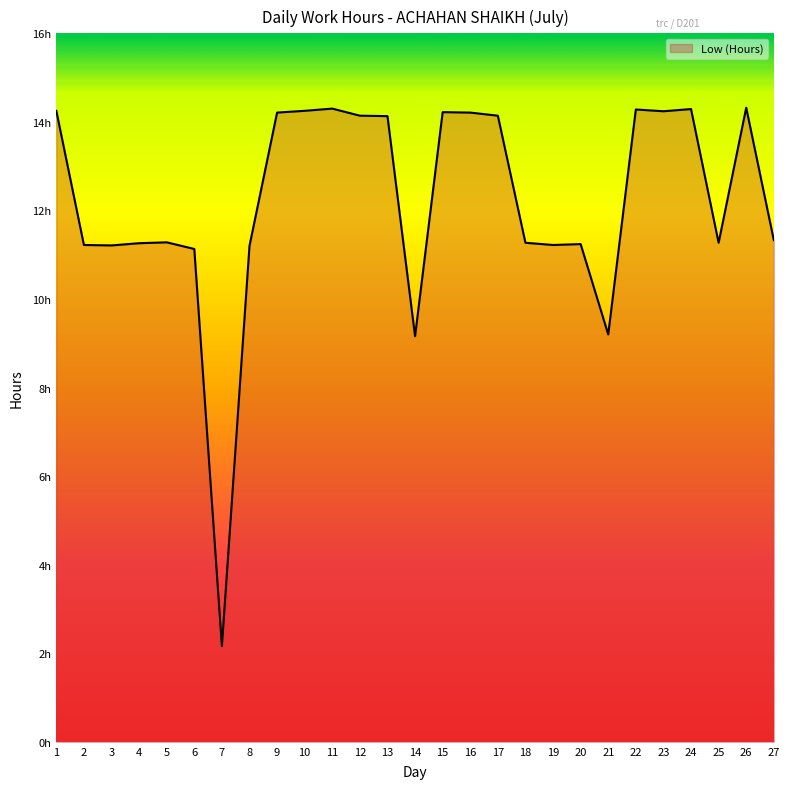

Does the chart display data point markers on the line(s)?

No